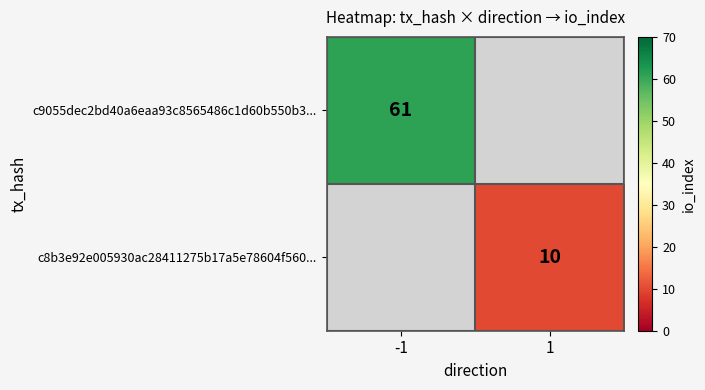

Is it true that c8b3e92e005930ac28411275b17a5e78604f560... equals 10 at 1?

True